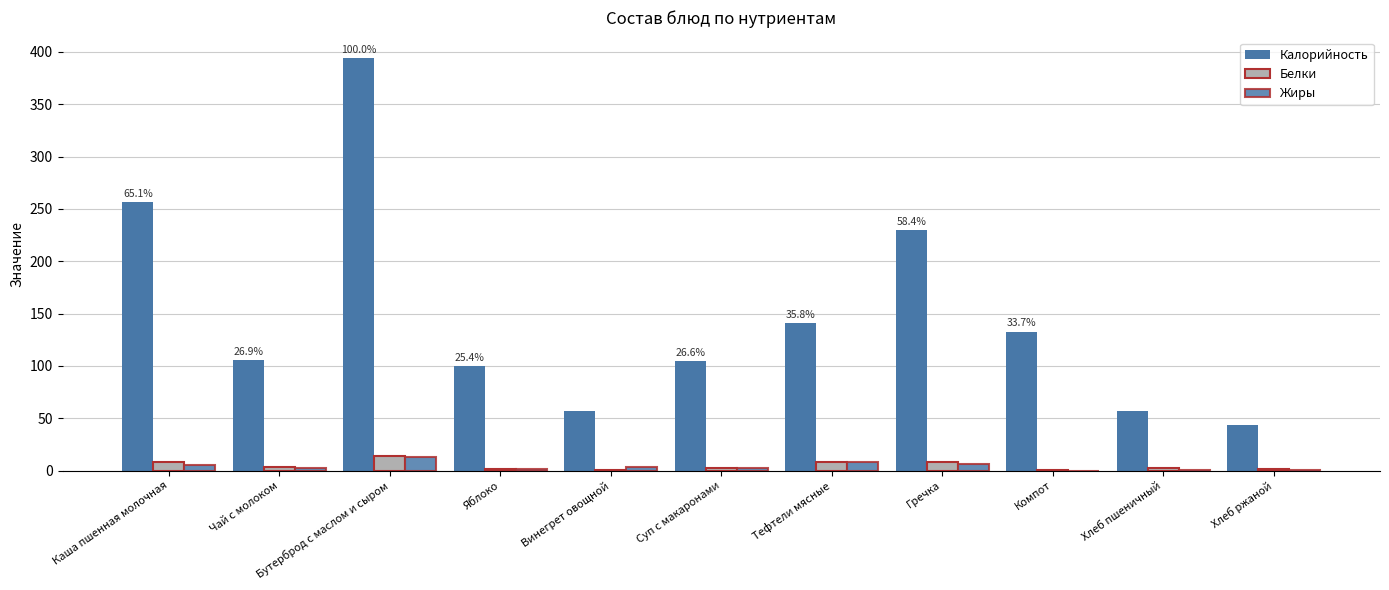

What position from the left is Компот?

9